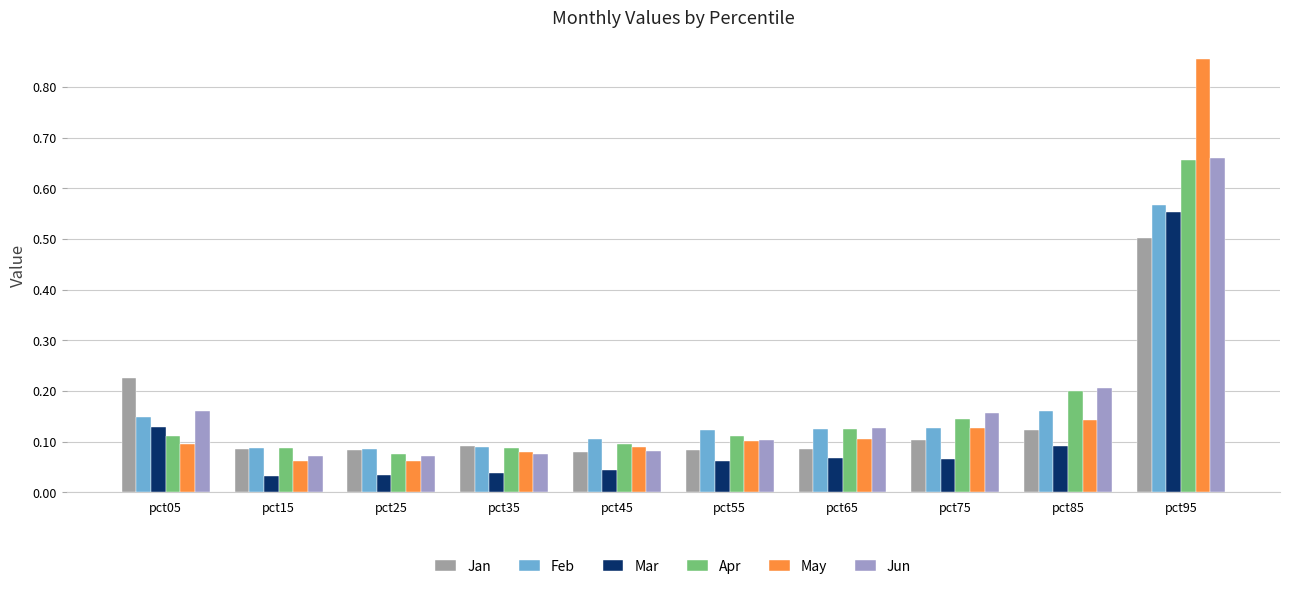

What is the spread (max minus min) of values at pct95?

0.4